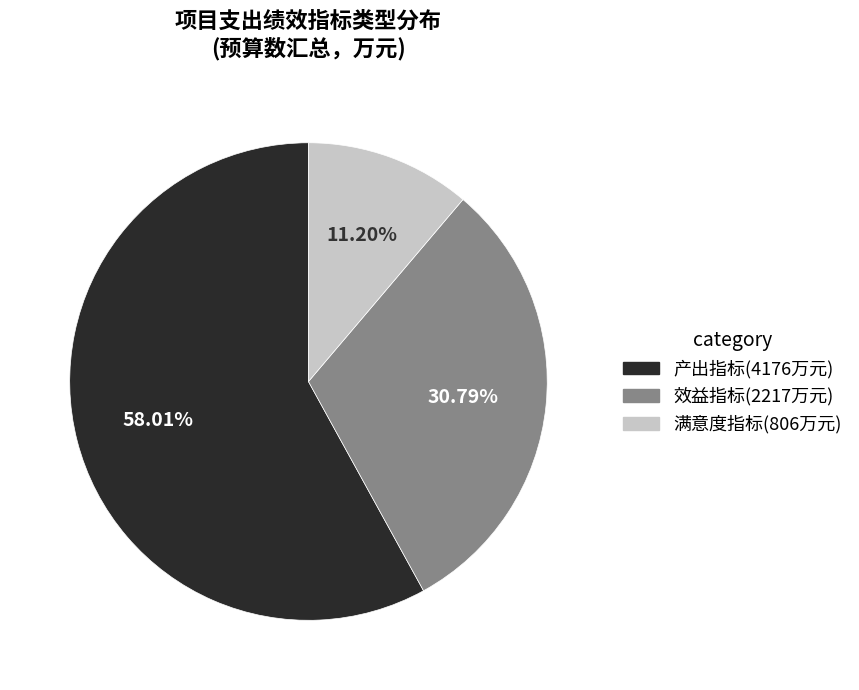

Rank the categories by value from highest to lowest.

产出指标, 效益指标, 满意度指标